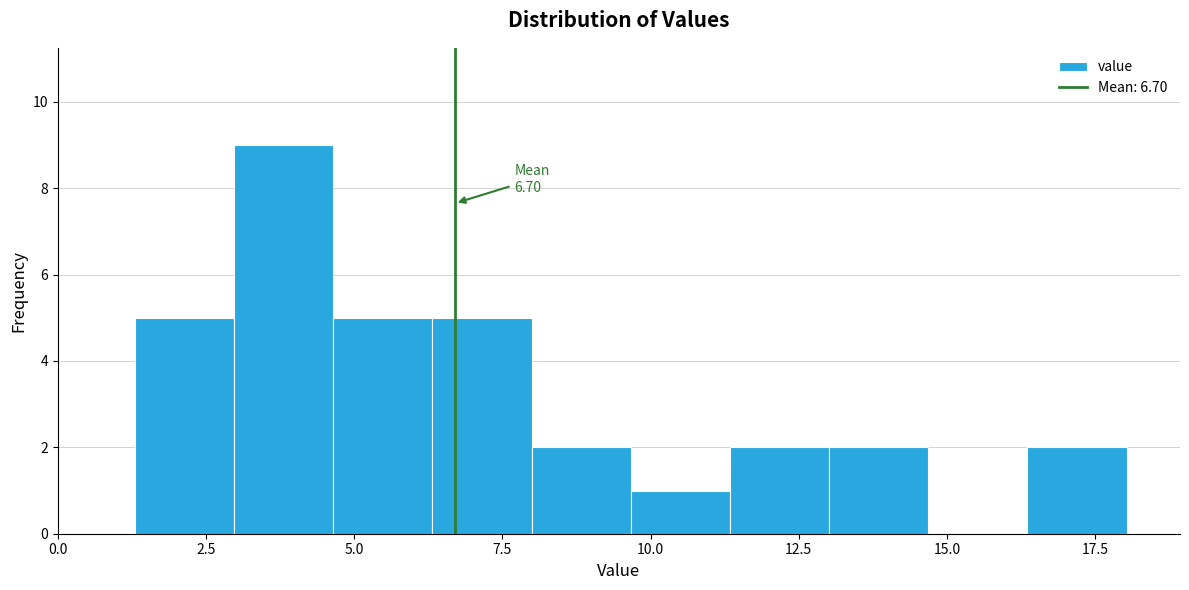

Around what value on the x-axis is the tallest bar? Give the approximate position of its centre, as read against the axis.

4.0